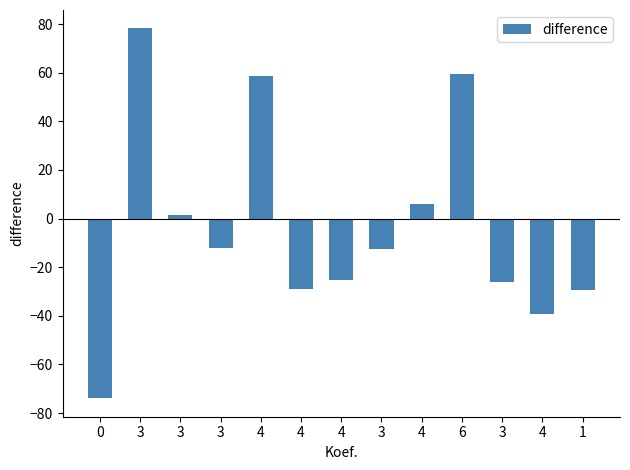

How many bars are there in total?

13